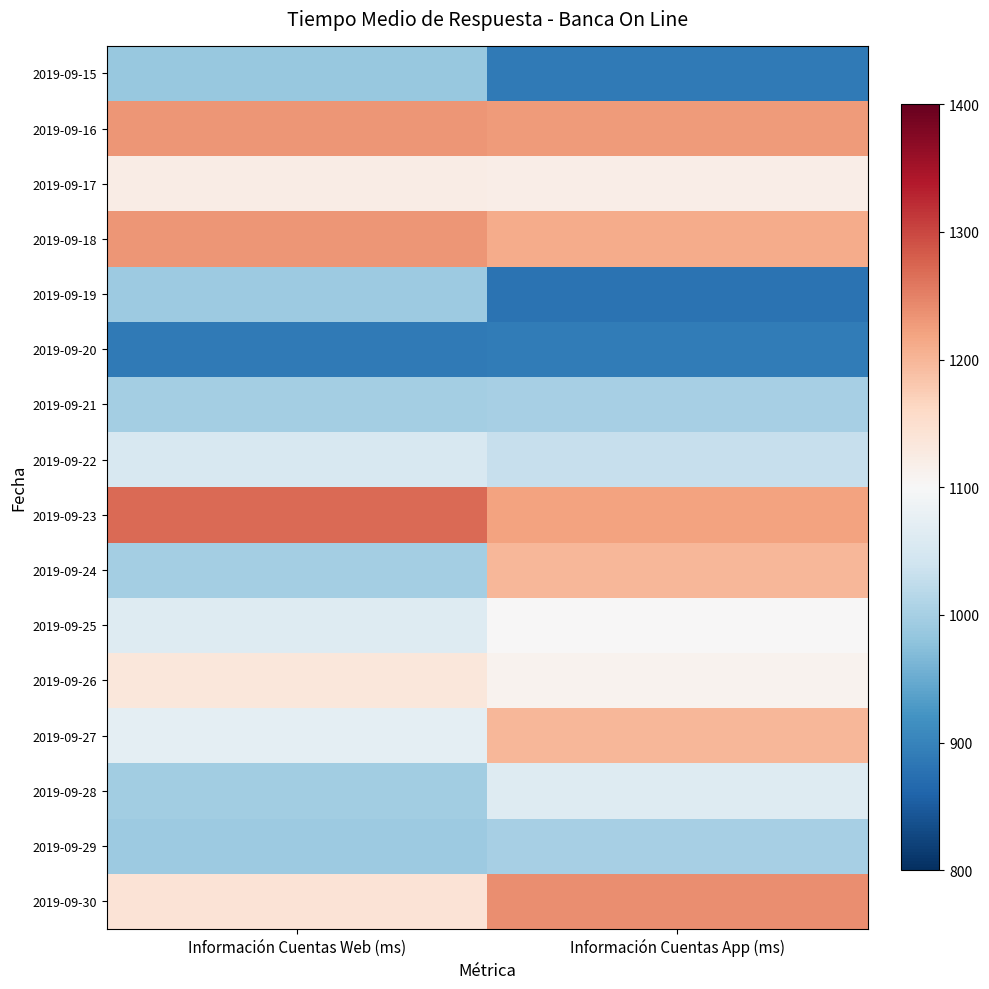

What is the spread (max minus min) of values at Información Cuentas Web (ms)?

382